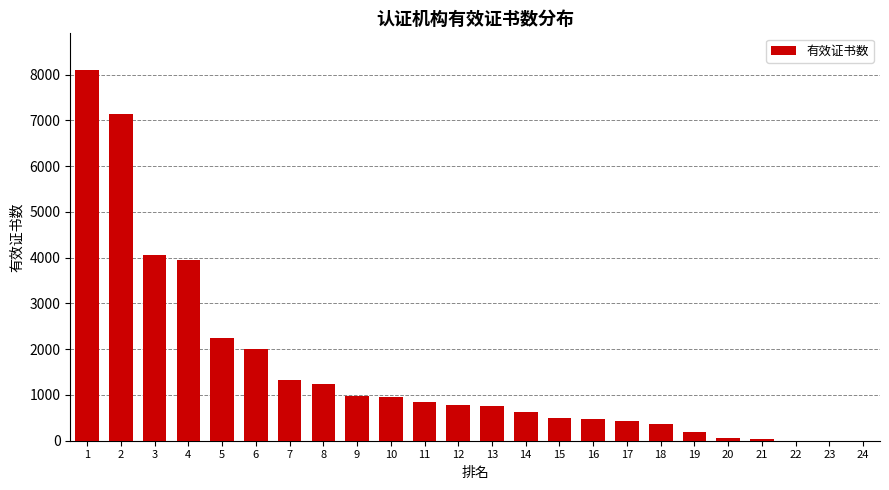

Is it true that the value at 3 is 6176?

False